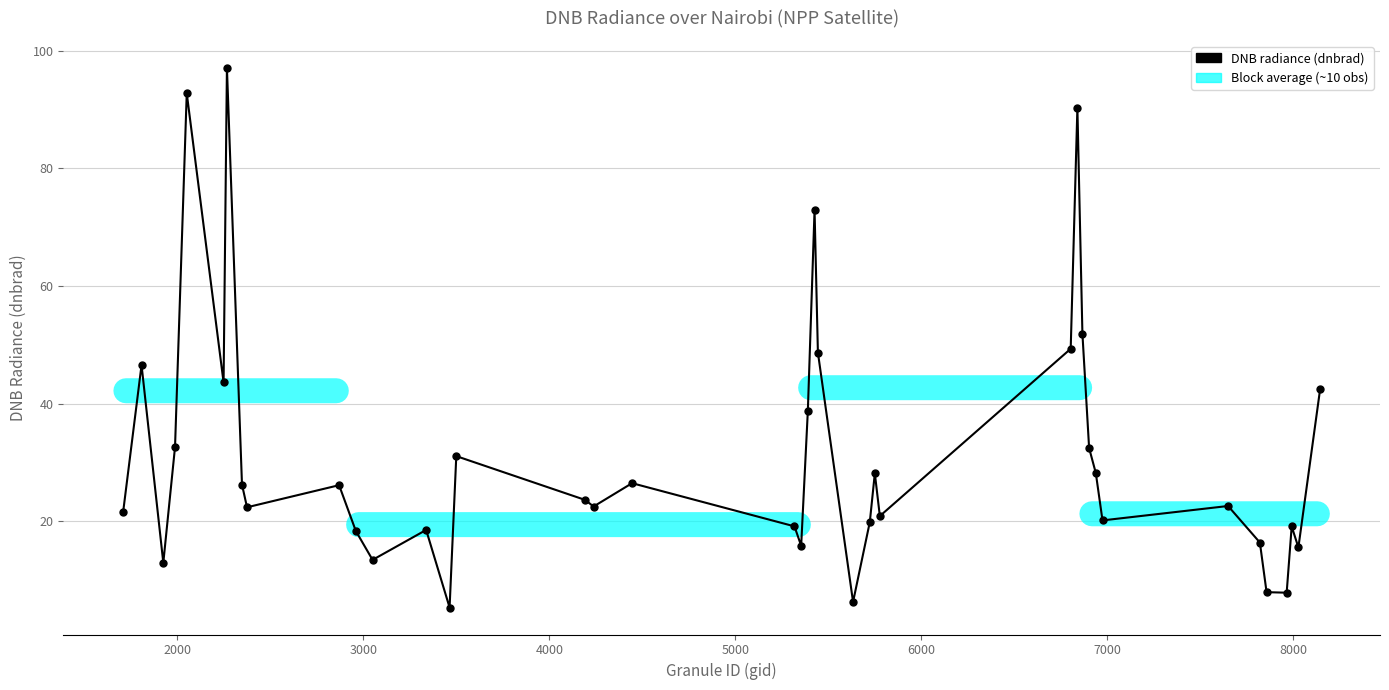

What is the smallest value displayed?

5.3